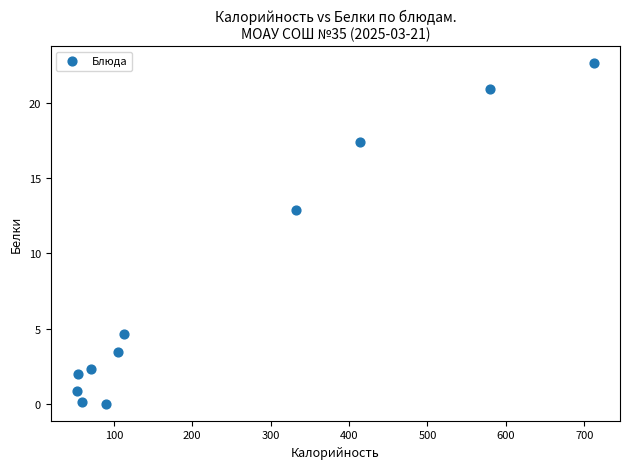

What Y value in the scatter plot is closest to 11?

12.9